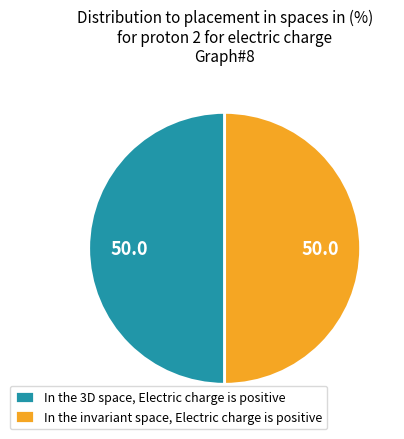

True or false: In the 3D space, Electric charge is positive accounts for 50% of the total.

True